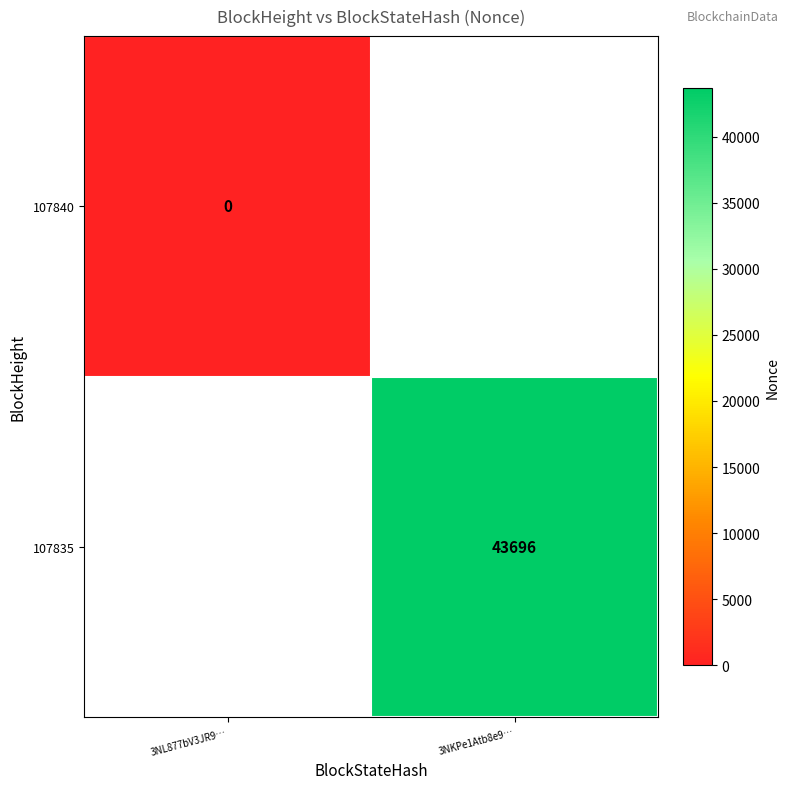

How many distinct data groups are displayed?

2